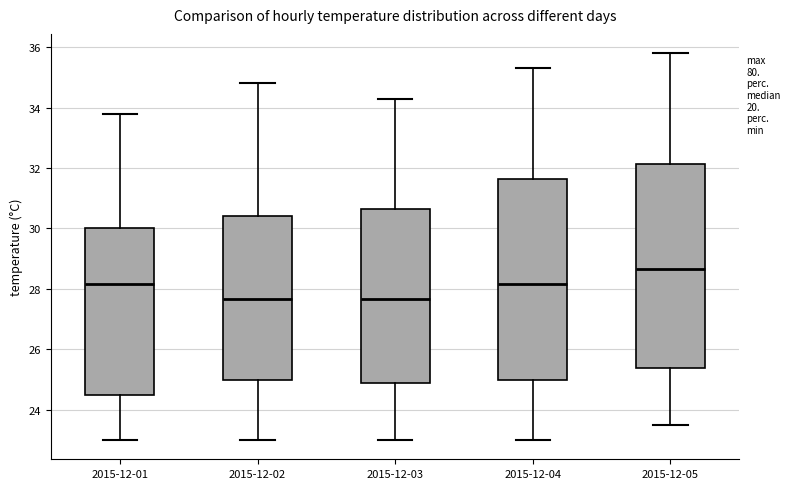

Where does the lower whisker of the box for 2015-12-05 end on the y-axis? The values are not printed on the chart, so give them approximately, as read against the axis.

23.6